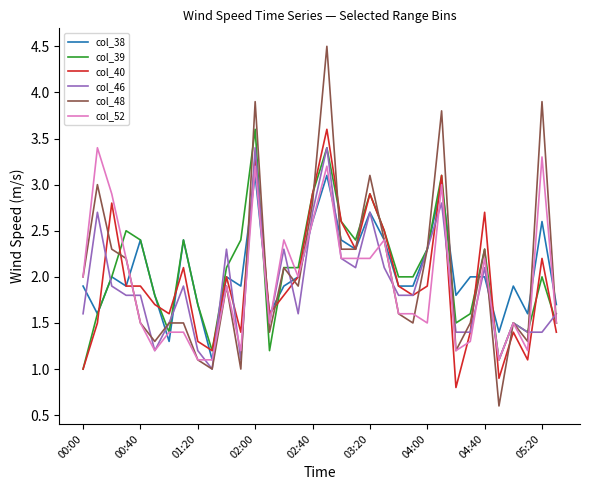

Which series ends up on top after the final intersection of col_39 and col_46?

col_46